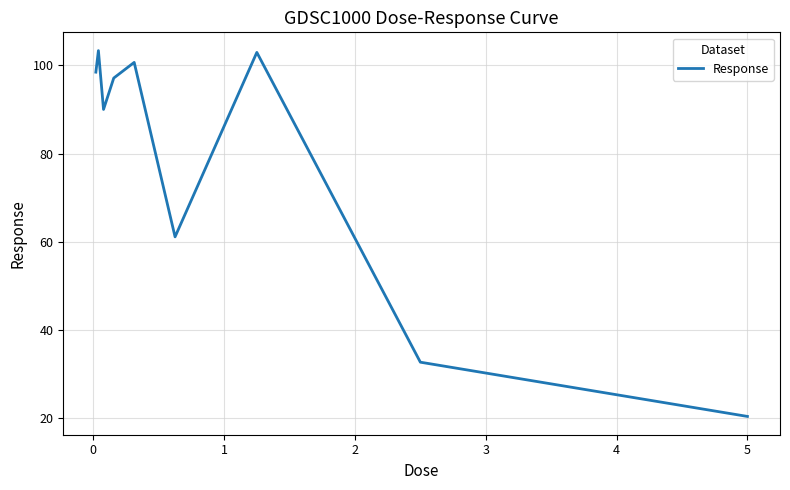

What is the smallest value displayed?

20.3